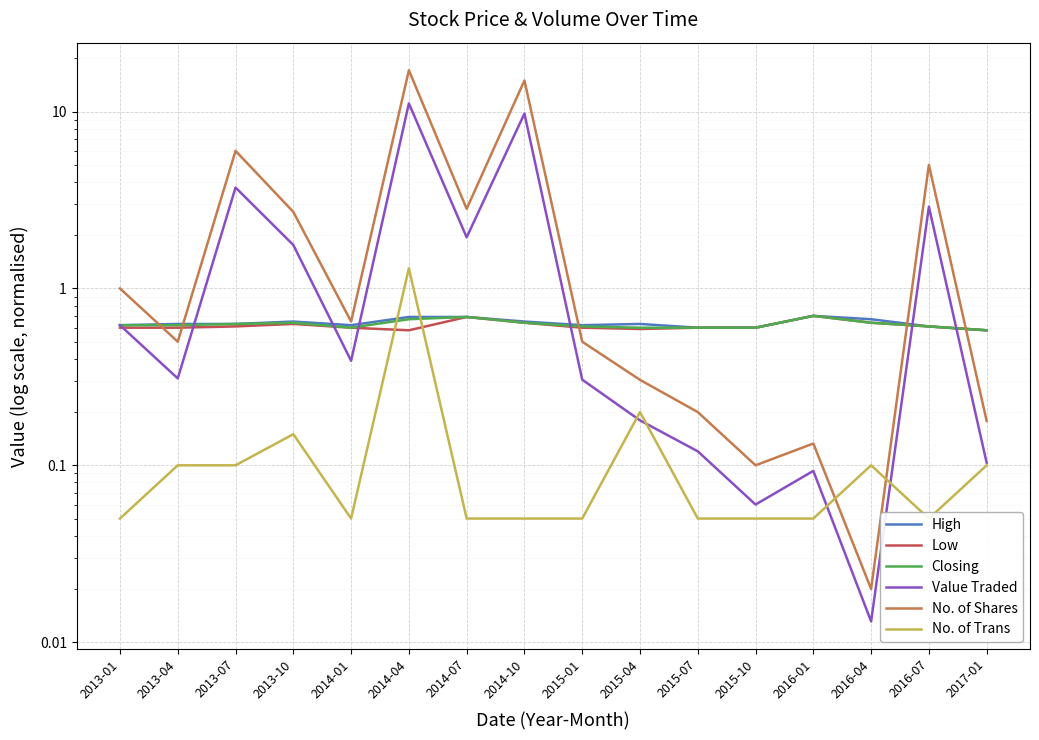

Is the value of Low at 2013-01 greater than the value of Value Traded at 2014-10?

No